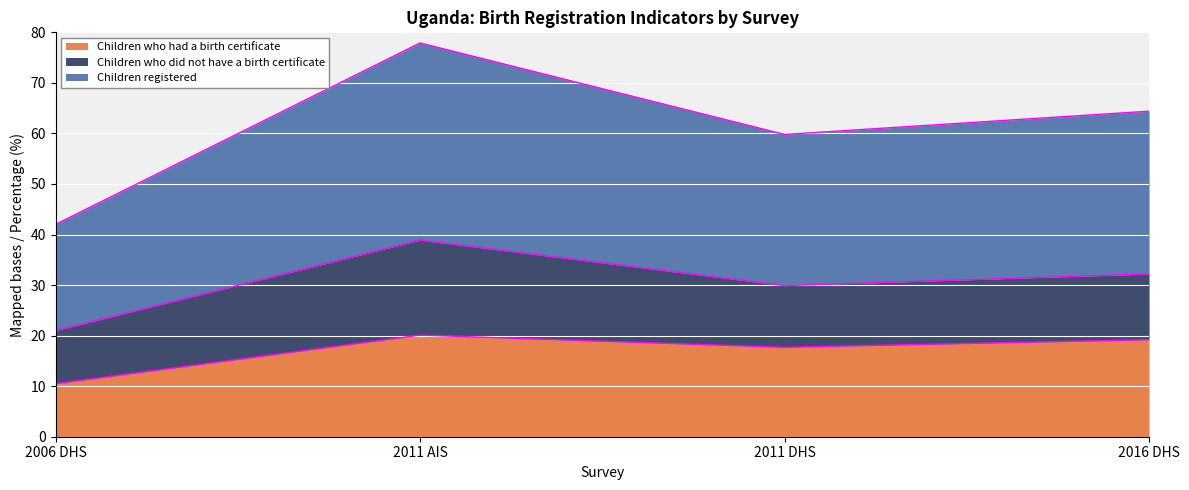

Is it true that Children registered equals 101.2 at 2016 DHS?

False